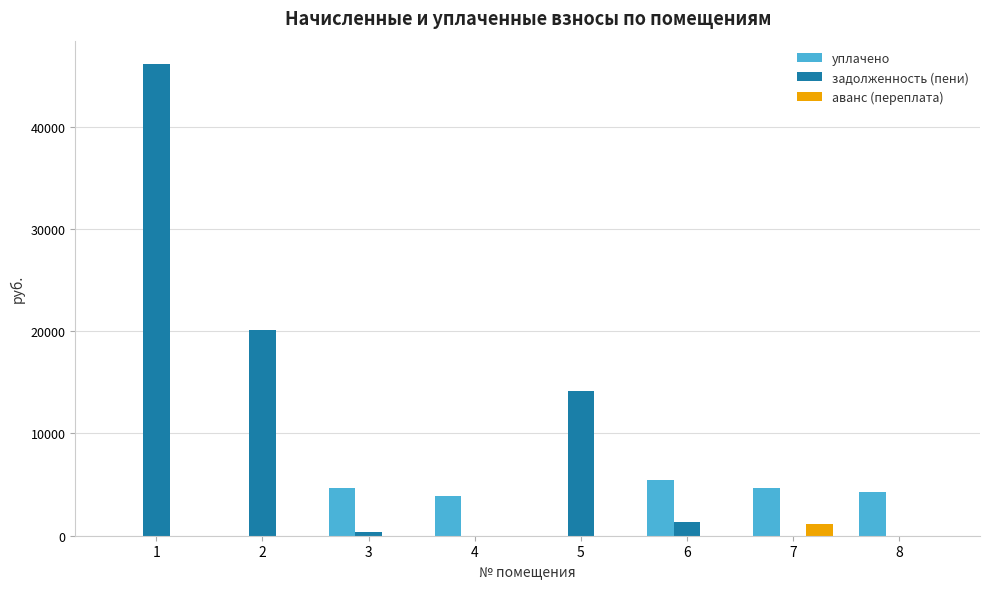

Which series changed the most between 2 and 7?

задолженность (пени)